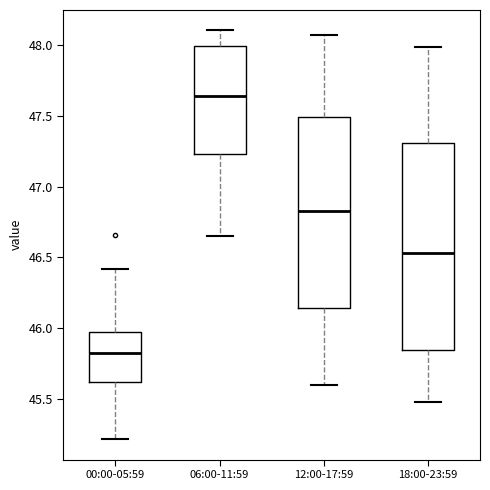

Reading left to right, read every box against the y-axis: the position of its median line, the range the box covers, and the ends of its whiskers. The values are not printed on the chart, so give them approximately, as read against the axis.

00:00-05:59: median 45.85, box 45.60 to 46.00, whiskers 45.20 to 46.40
06:00-11:59: median 47.65, box 47.25 to 48.00, whiskers 46.65 to 48.10
12:00-17:59: median 46.85, box 46.15 to 47.50, whiskers 45.60 to 48.05
18:00-23:59: median 46.55, box 45.85 to 47.30, whiskers 45.50 to 48.00